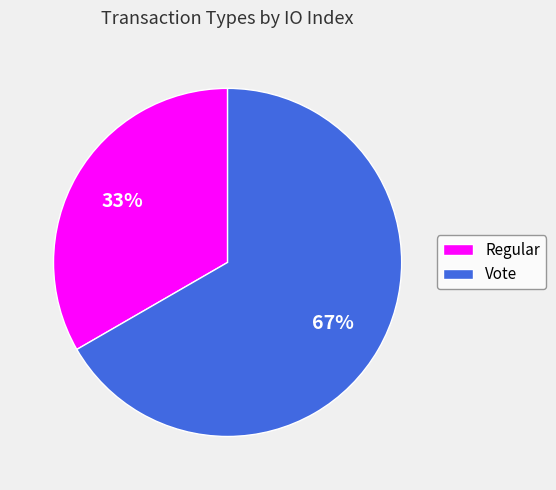

Is it true that Regular is 27% of the pie?

False